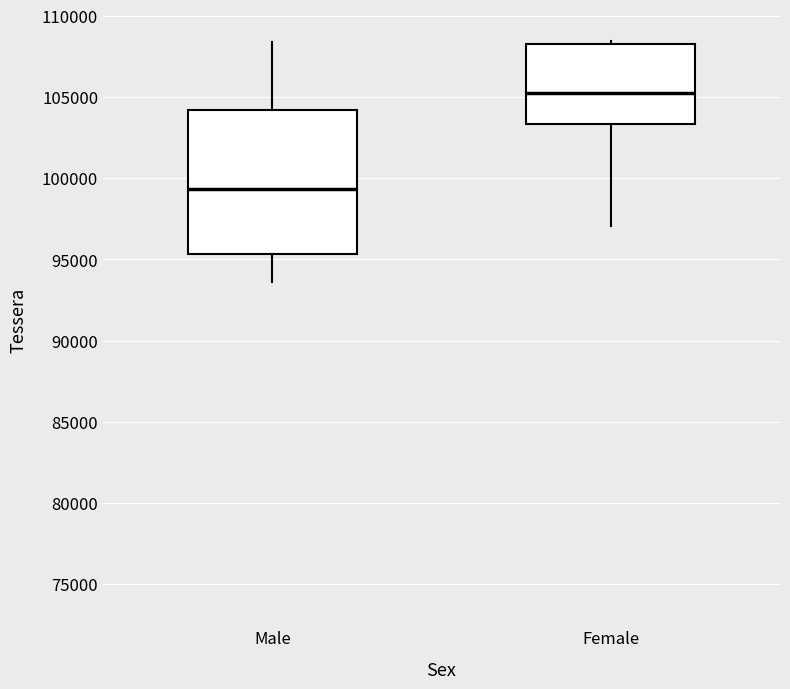

Reading left to right, read every box against the y-axis: the position of its median line, the range the box covers, and the ends of its whiskers. The values are not printed on the chart, so give them approximately, as read against the axis.

Male: median 99500, box 95500 to 104000, whiskers 93500 to 108500
Female: median 105000, box 103500 to 108500, whiskers 97000 to 108500 (just above the box's upper edge)